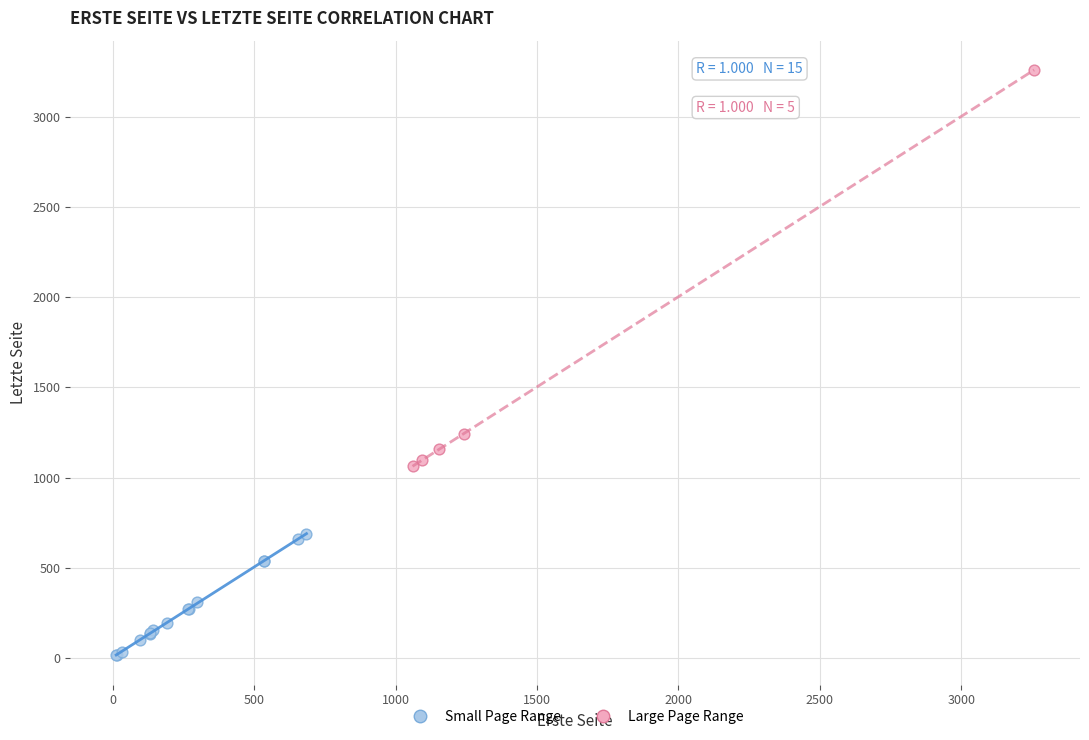

Which series has the largest Y range (max minus min)?

Large Page Range